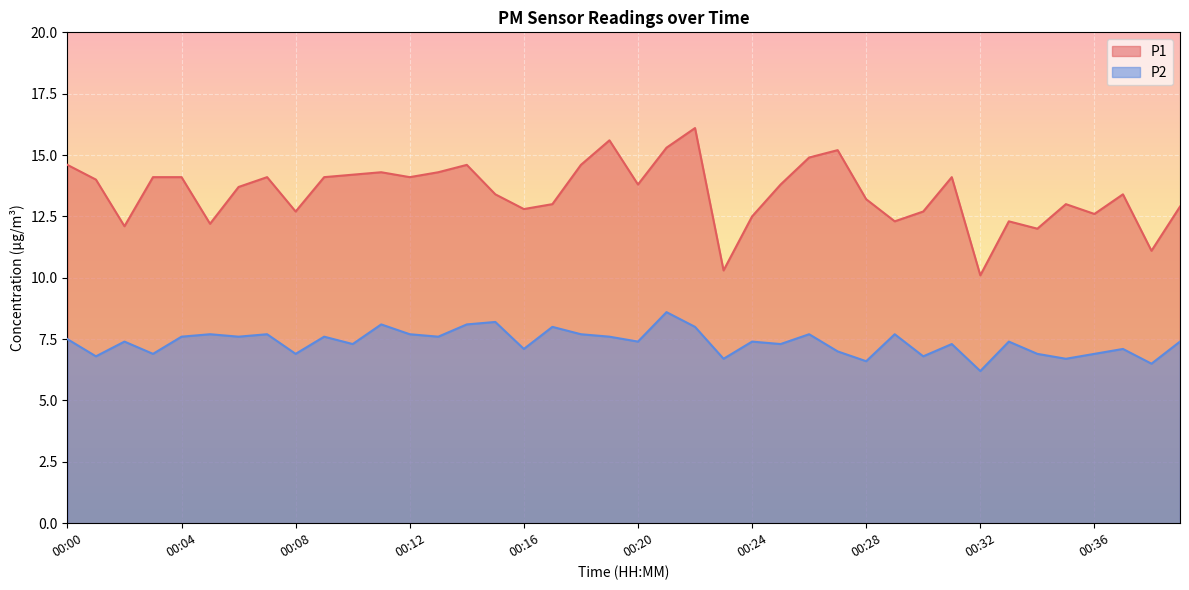

The P2 series shows 13.0 at 00:22. True or false?

False